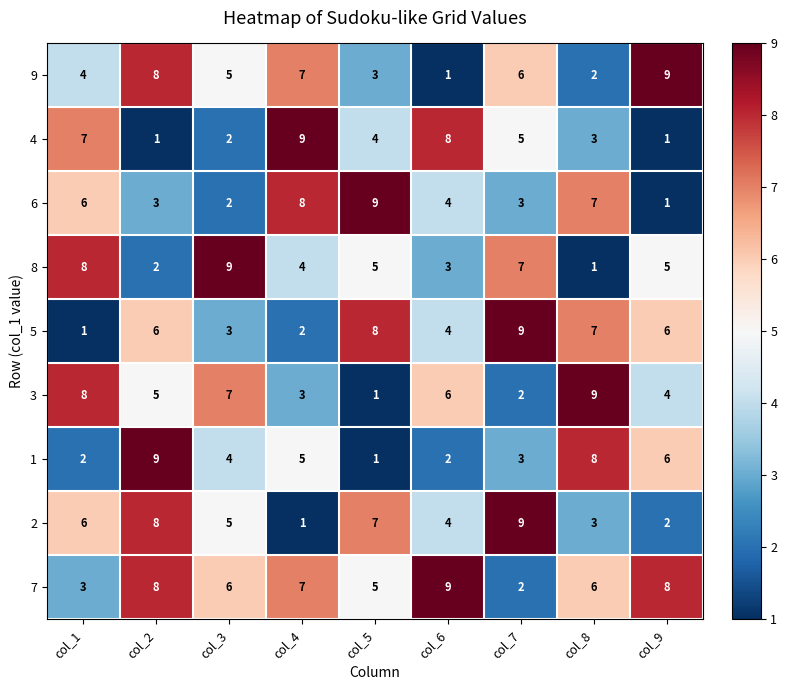

How many categories are shown in the chart?

9